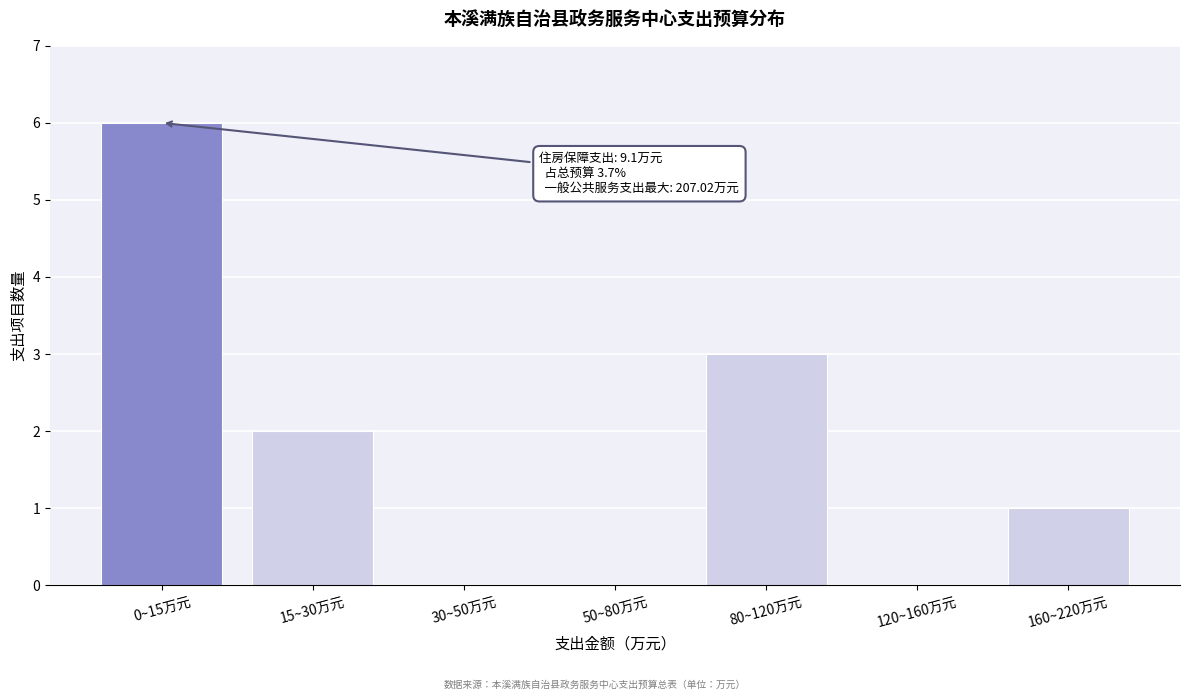

Reading left to right, what are all the values shown in this chart?

0~15万元=6	15~30万元=2	30~50万元=0	50~80万元=0	80~120万元=3	120~160万元=0	160~220万元=1